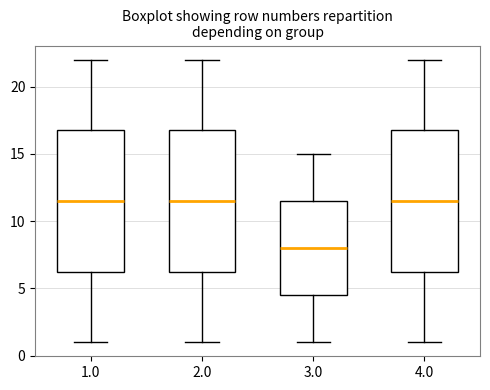

Which box's median line is the lowest?

3.0